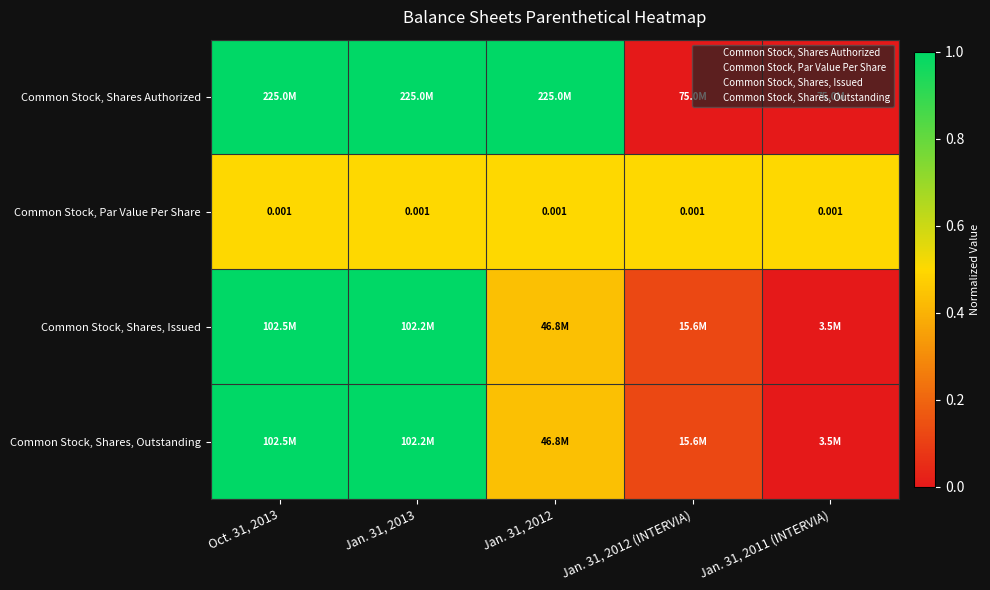

True or false: Common Stock, Par Value Per Share has a value of 0.5 at Jan. 31, 2012 (INTERVIA).

True